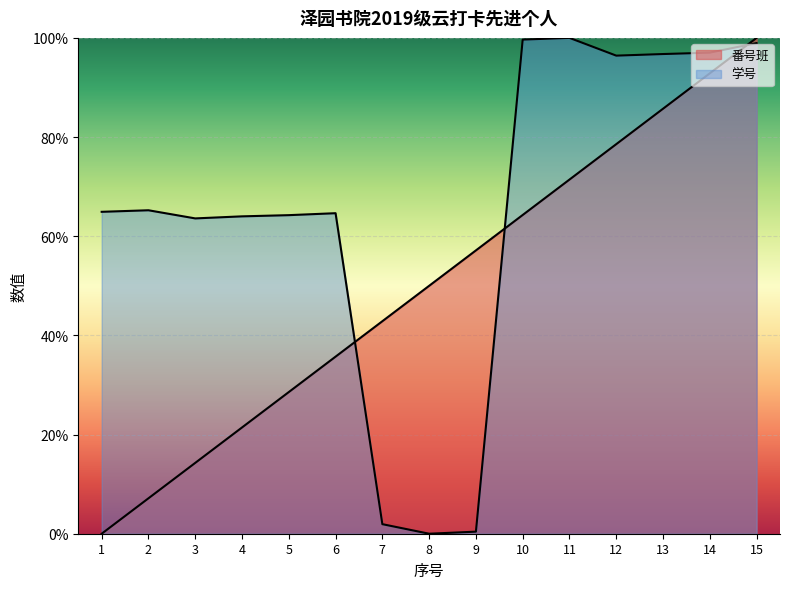

After their last crossing, which series has the higher values: 番号班 or 学号?

番号班